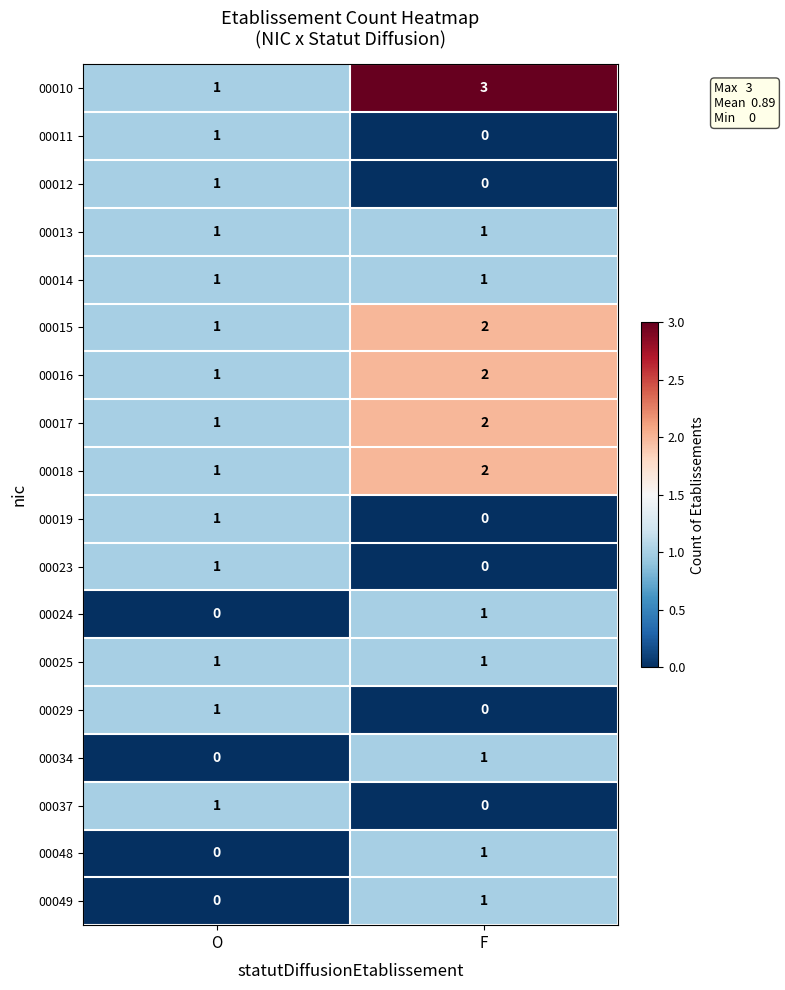

How many categories are shown in the chart?

2